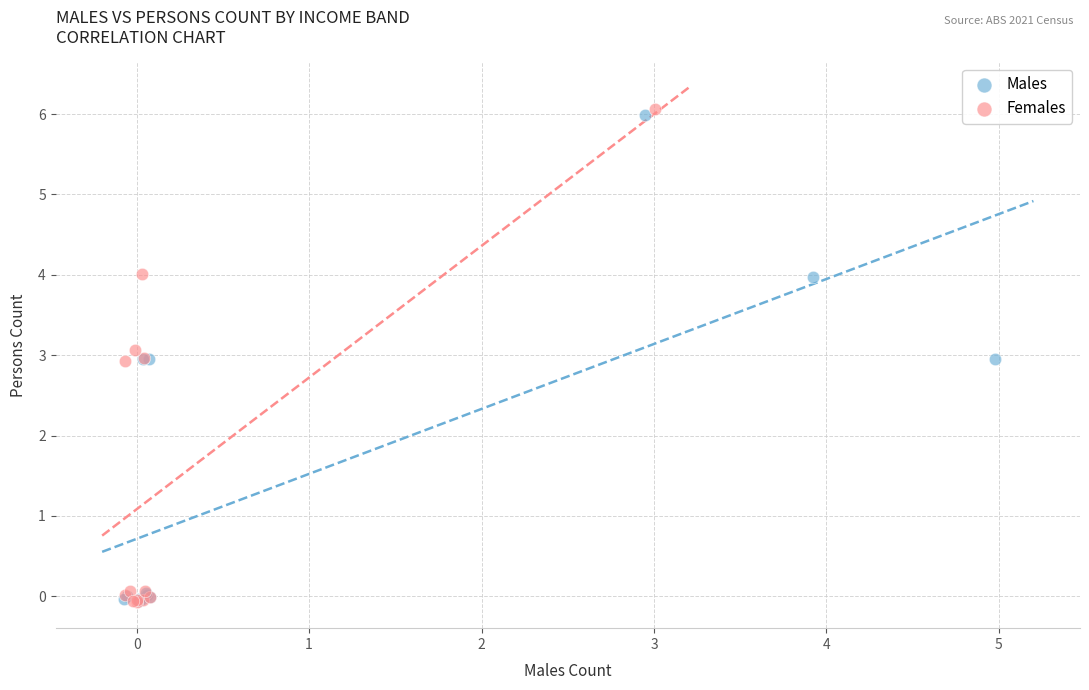

Which series has the largest Y range (max minus min)?

Females